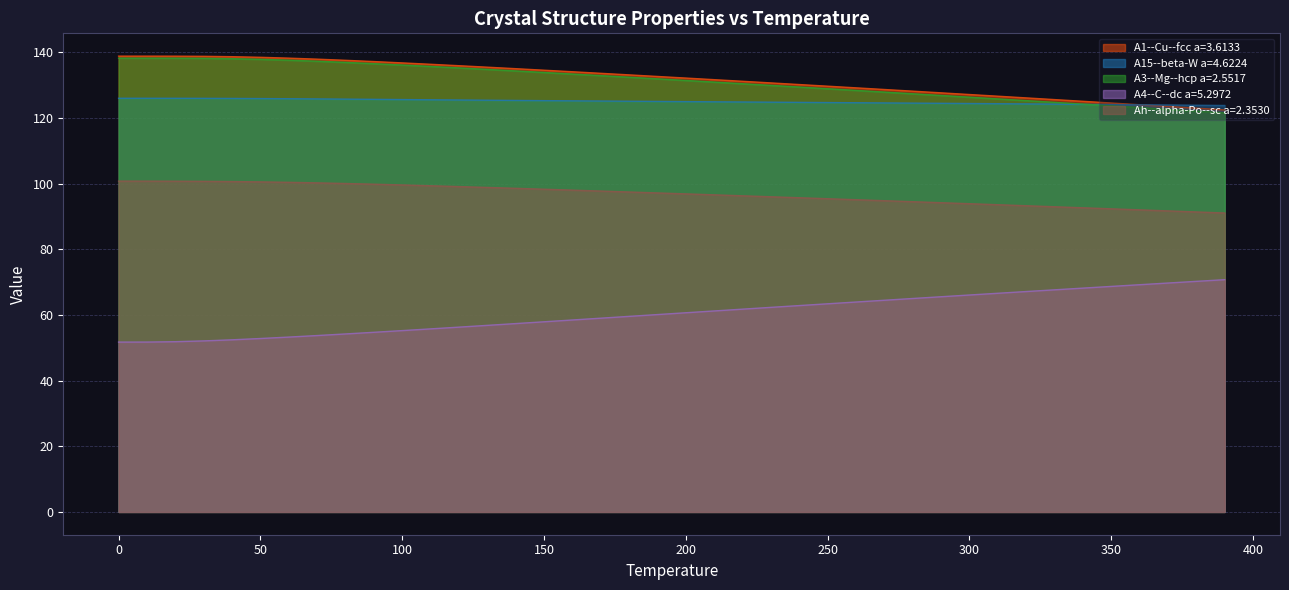

What are all the series names shown in the legend?

A1--Cu--fcc a=3.6133, A15--beta-W a=4.6224, A3--Mg--hcp a=2.5517, A4--C--dc a=5.2972, Ah--alpha-Po--sc a=2.3530